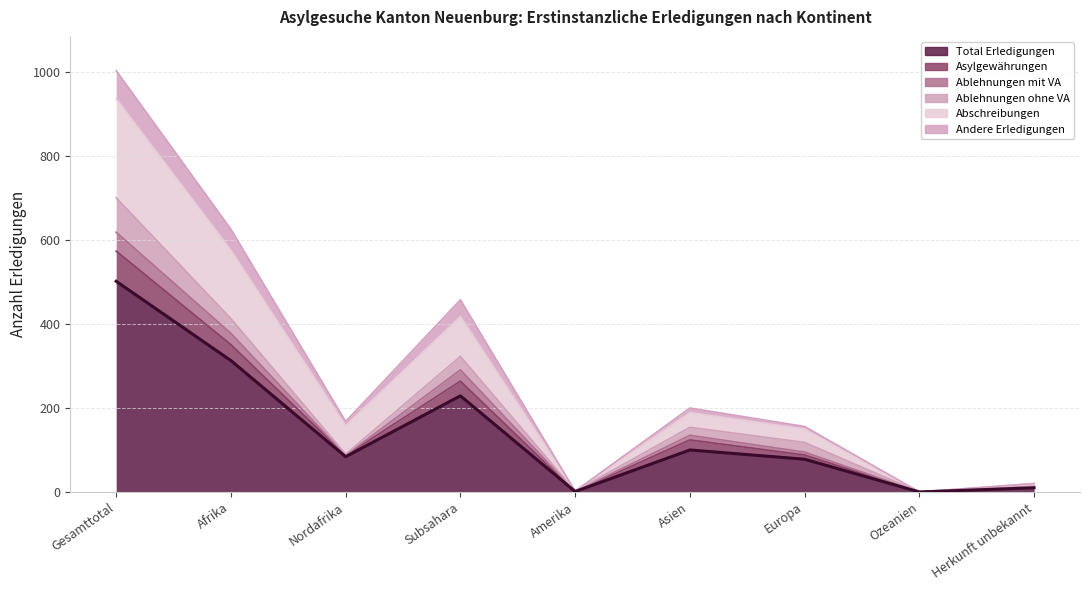

True or false: Abschreibungen and Ablehnungen mit VA intersect in this chart.

False